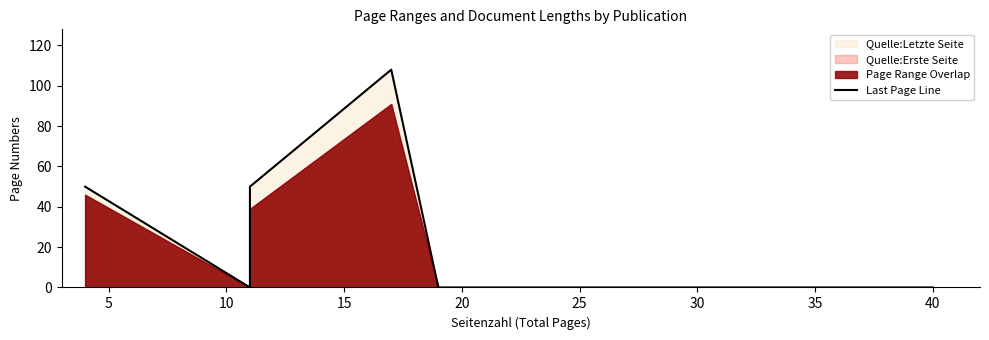

Does the chart display data point markers on the line(s)?

No